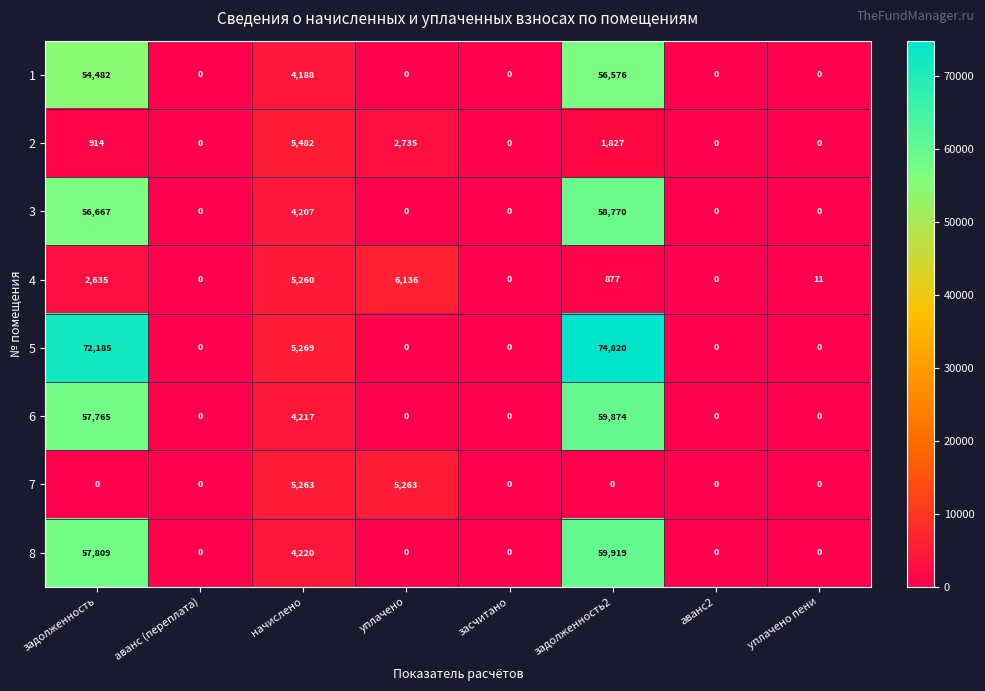

True or false: 1 has a value of 18353 at задолженность.

False